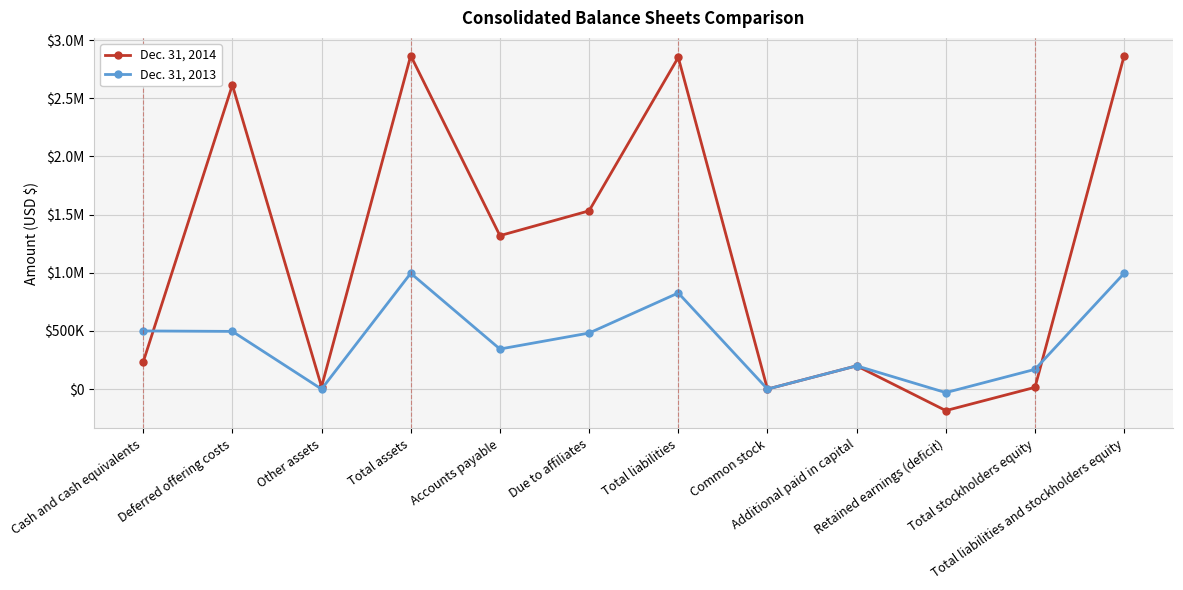

Read the Dec. 31, 2013 value at Total liabilities and stockholders equity, to the nearest 100.

996100